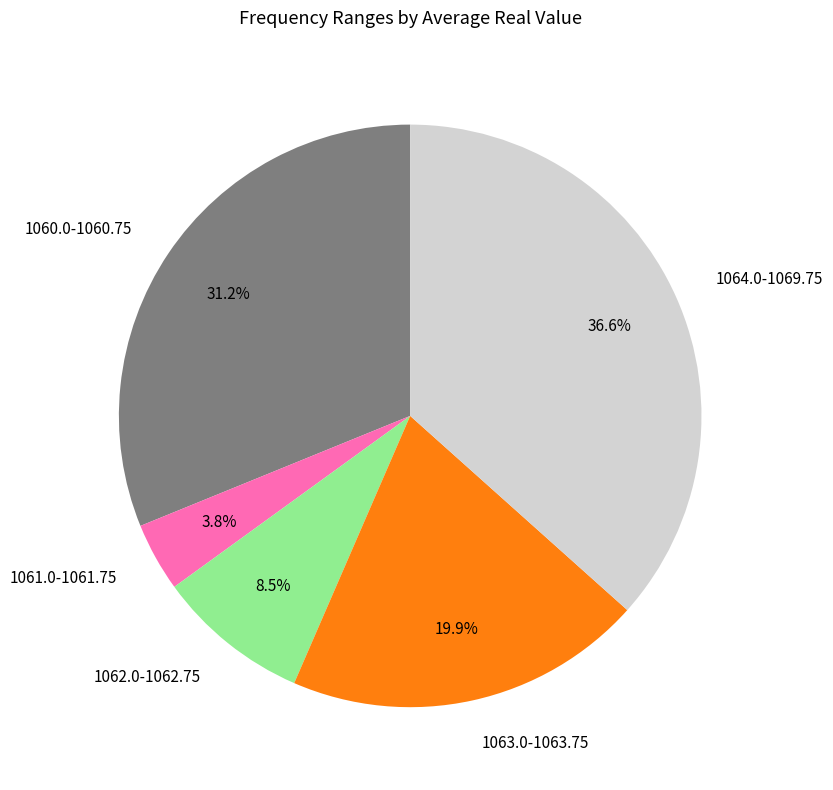

What is the largest slice in the pie chart?

1064.0-1069.75